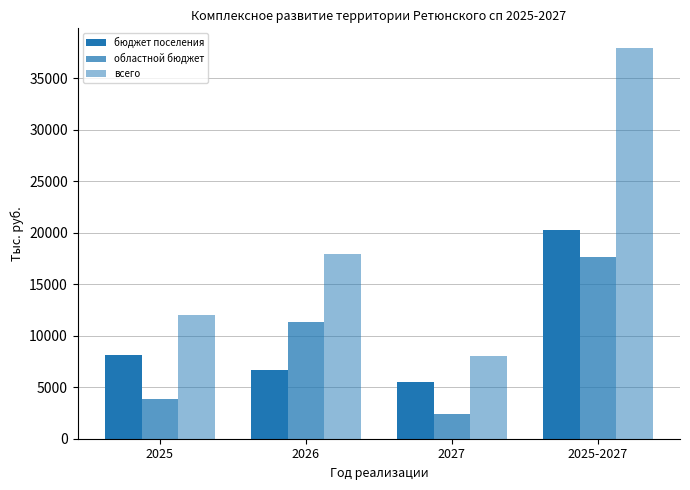

Is the value of бюджет поселения at 2025 greater than the value of областной бюджет at 2025-2027?

No